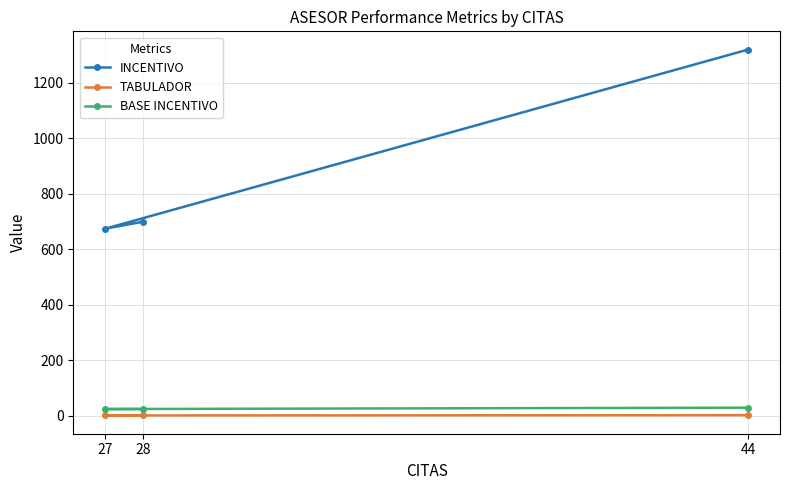

What are all the series names shown in the legend?

INCENTIVO, TABULADOR, BASE INCENTIVO